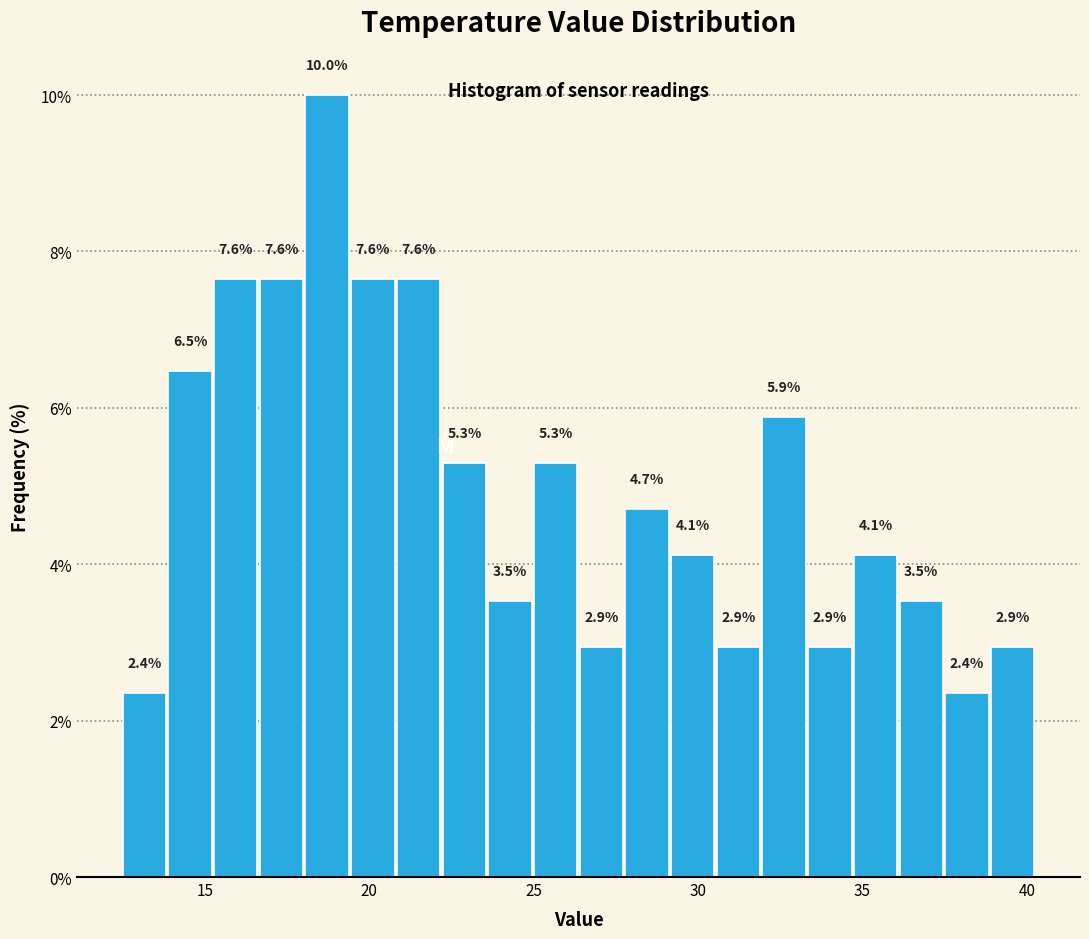

Around what value on the x-axis is the tallest bar? Give the approximate position of its centre, as read against the axis.

18.5